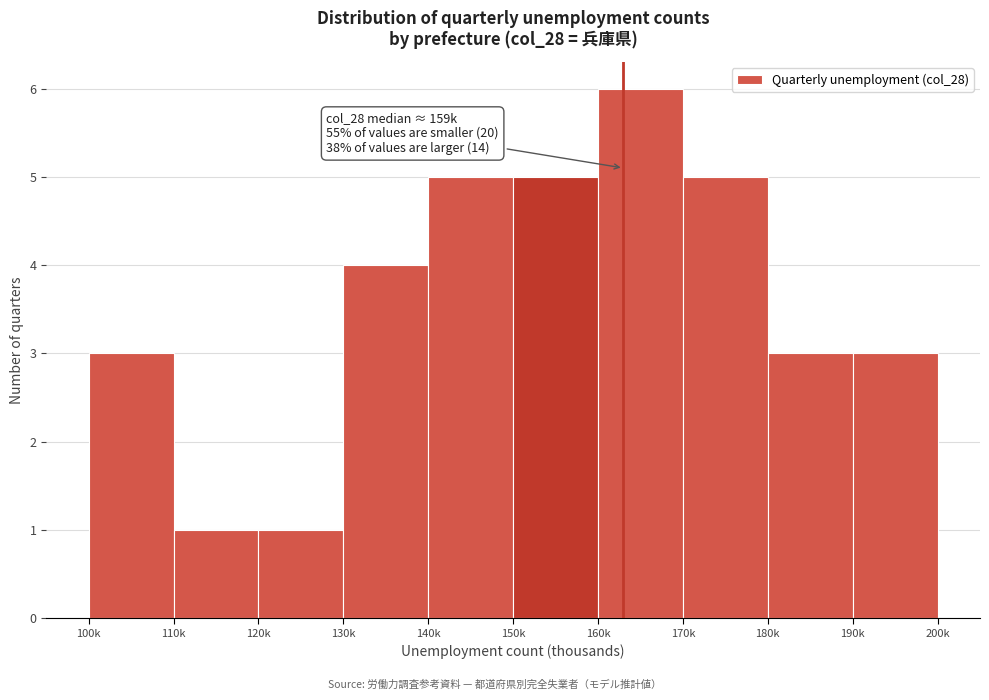

Reading left to right, extract all data points from this chart.

100k=3	110k=1	120k=1	130k=4	140k=5	150k=5	160k=6	170k=5	180k=3	190k=3